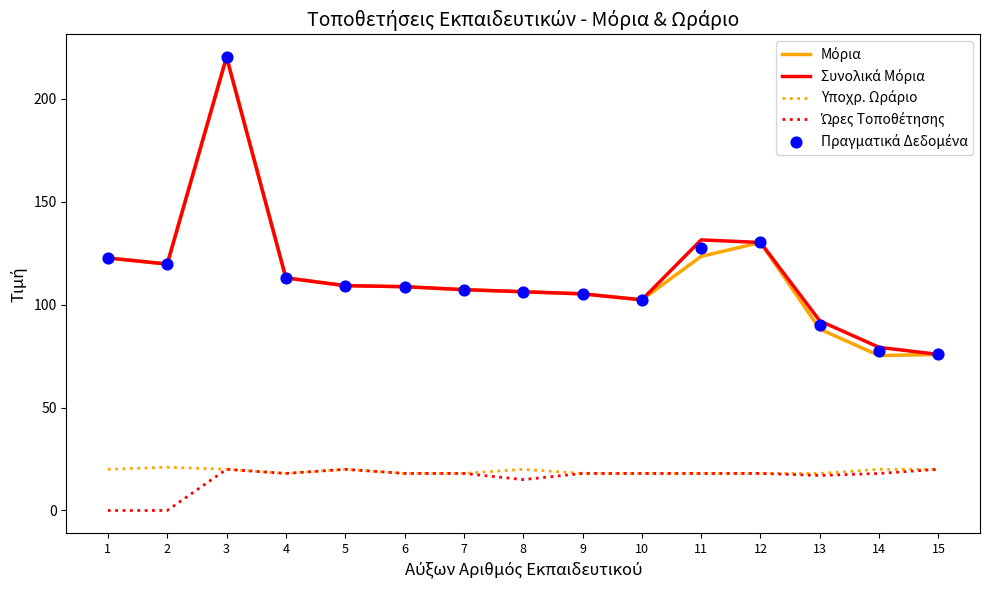

Which series has the widest spread of Y values?

Μόρια